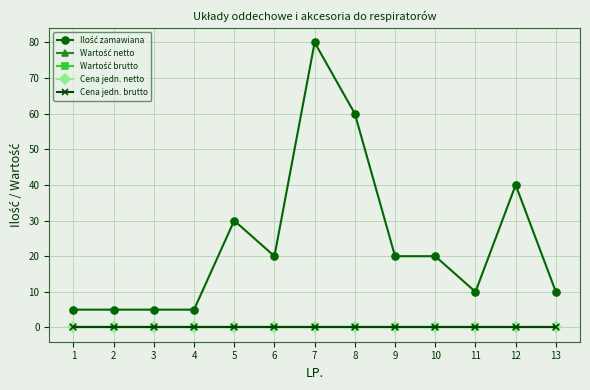

How many lines are shown in the chart?

5